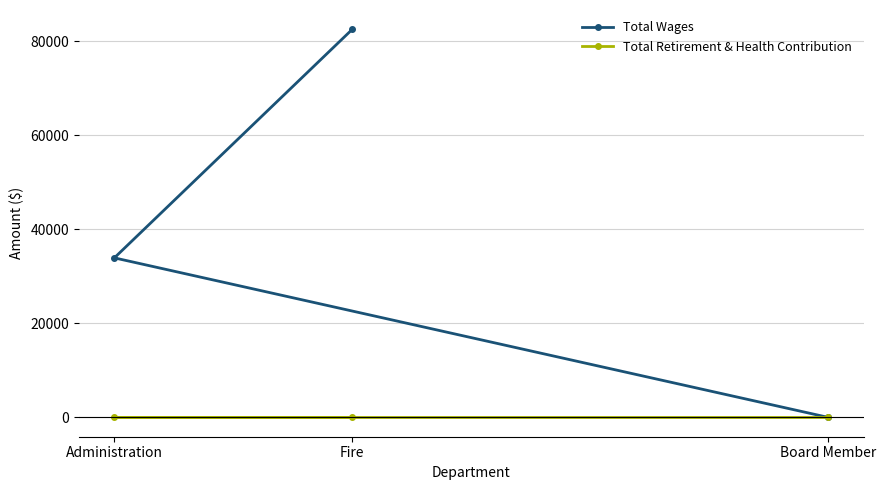

What is the maximum value shown in the chart?

82494